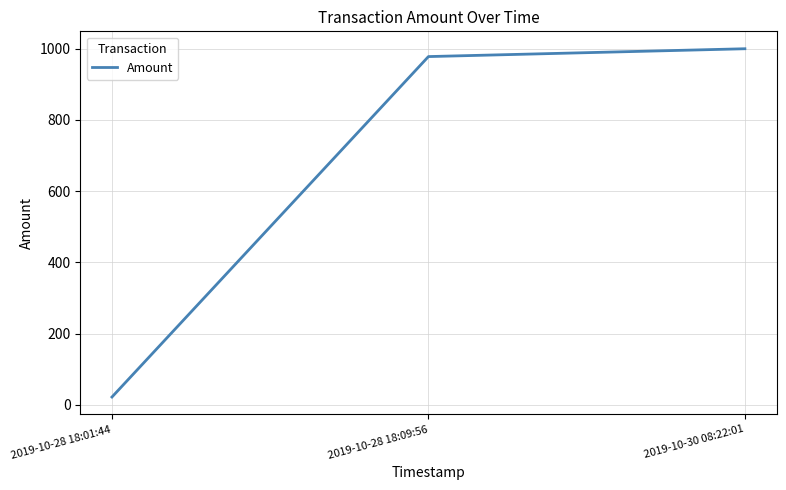

What is the ratio of the value at 2019-10-30 08:22:01 to the value at 2019-10-28 18:01:44?

45.5